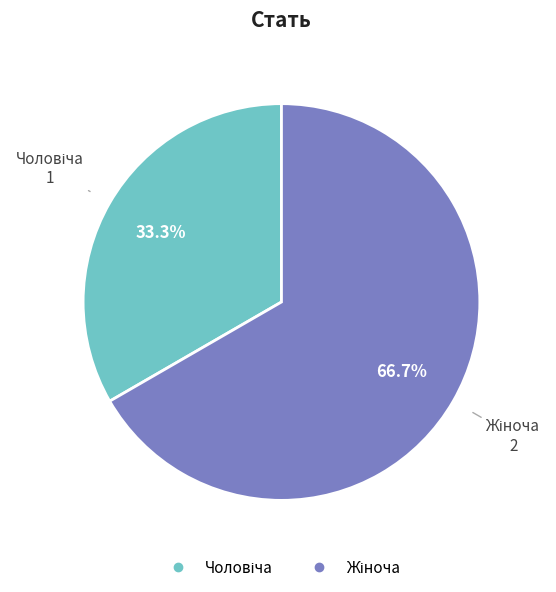

Does any single category account for the majority?

Yes